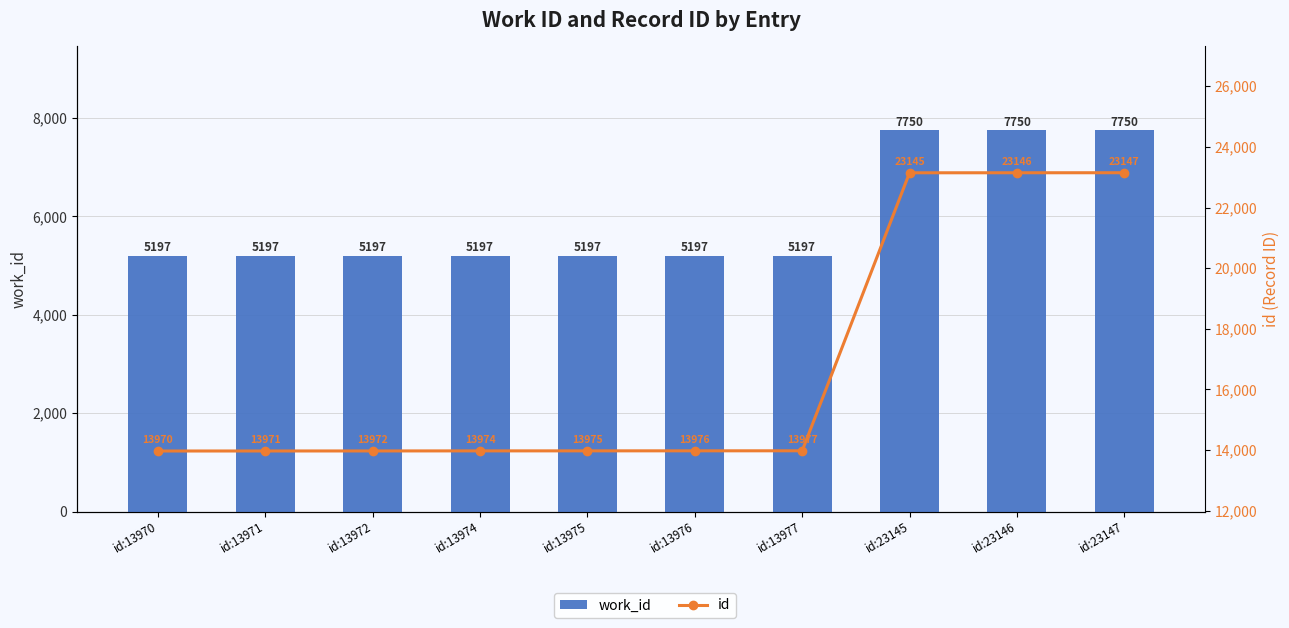

Reading right to left, list all the values displayed in this chart.

work_id: 7750	7750	7750	5197	5197	5197	5197	5197	5197	5197
id: 23147	23146	23145	13977	13976	13975	13974	13972	13971	13970